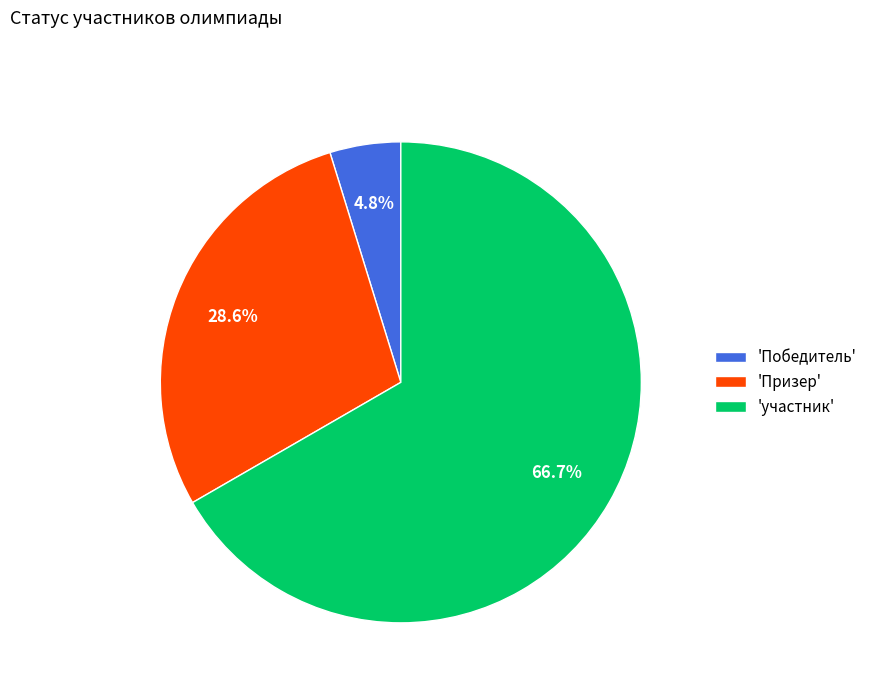

Which has a higher value, 'участник' or 'Призер'?

'участник'